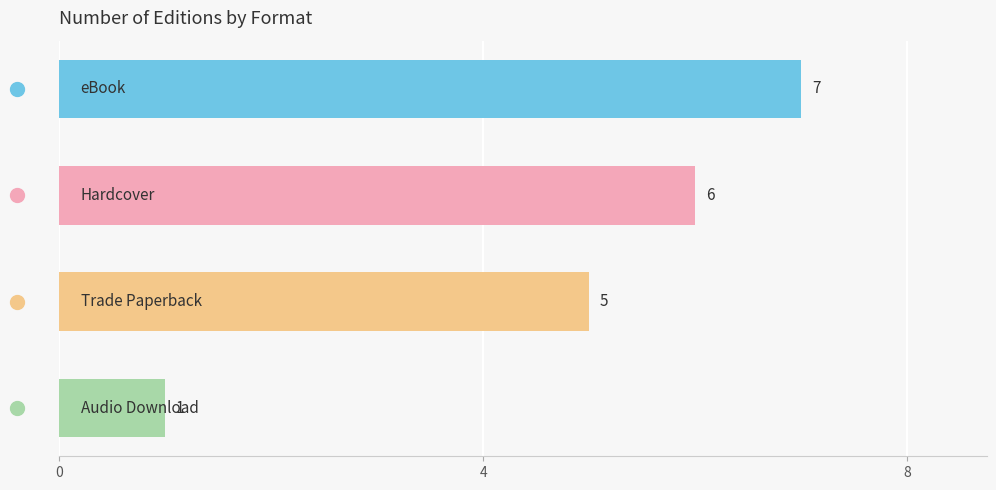

Count the values in the range 5 to 7.

3